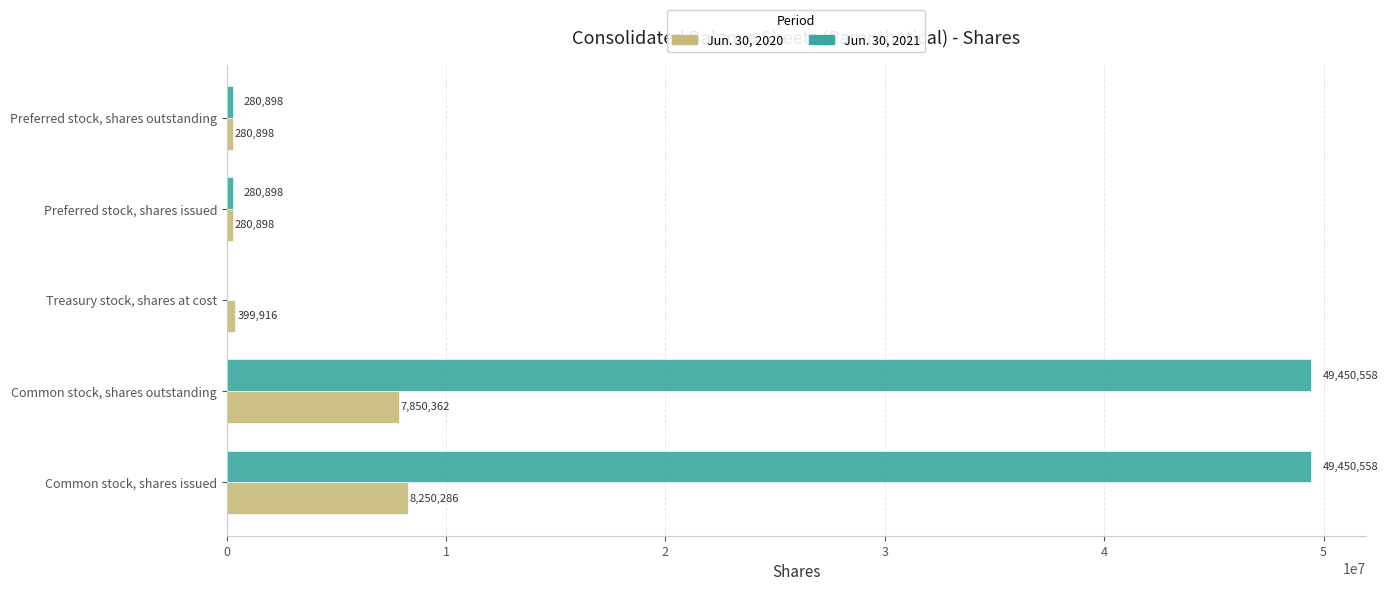

The Jun. 30, 2020 series shows 7850362 at Common stock, shares outstanding. True or false?

True